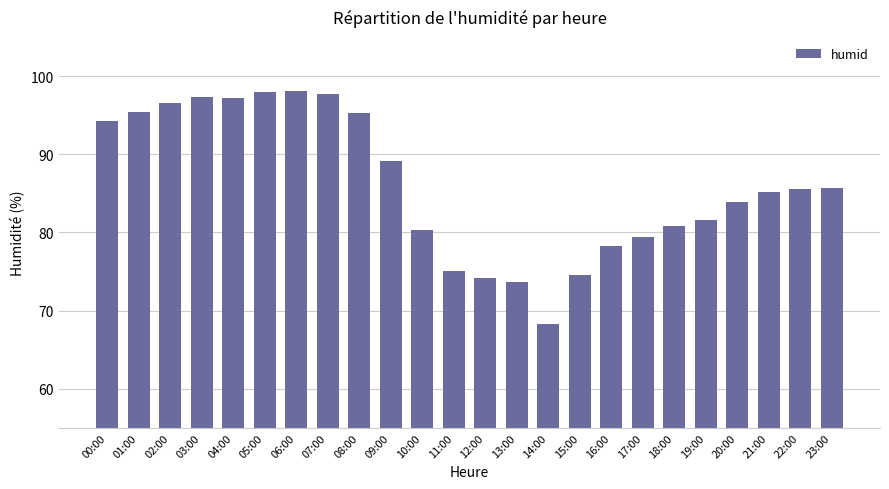

The value at 21:00 is 85.2. True or false?

True